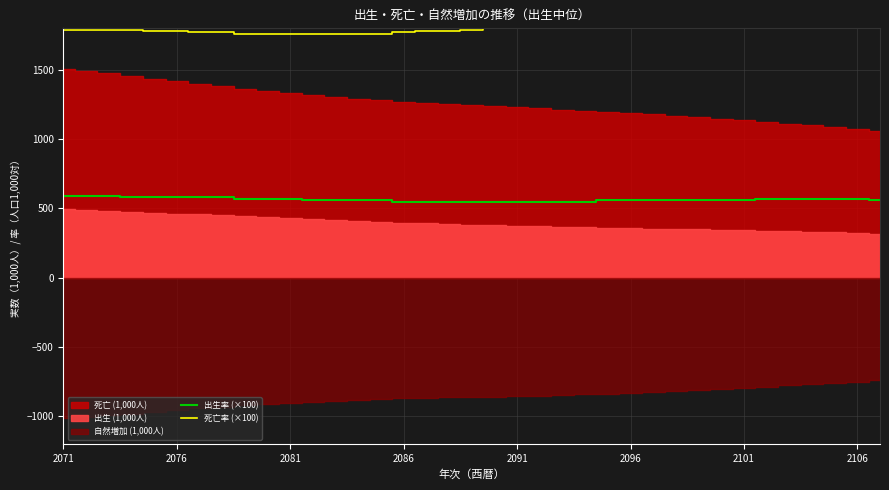

What is the minimum value for 出生率 (×100)?

550